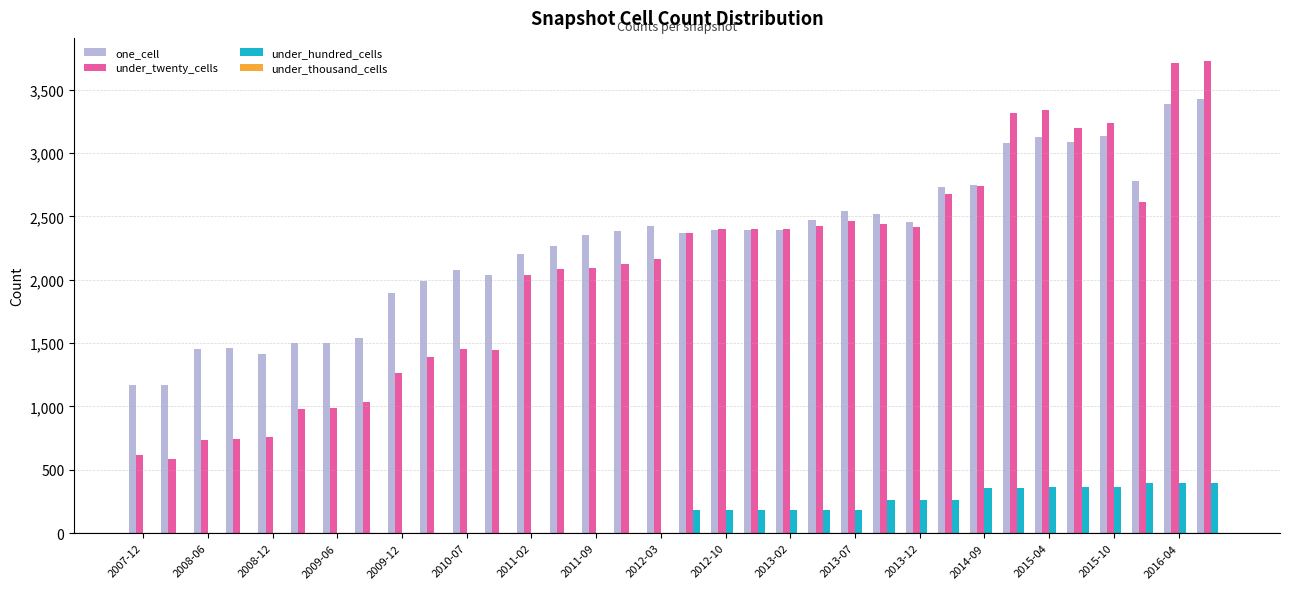

What is the maximum value shown in the chart?

3722